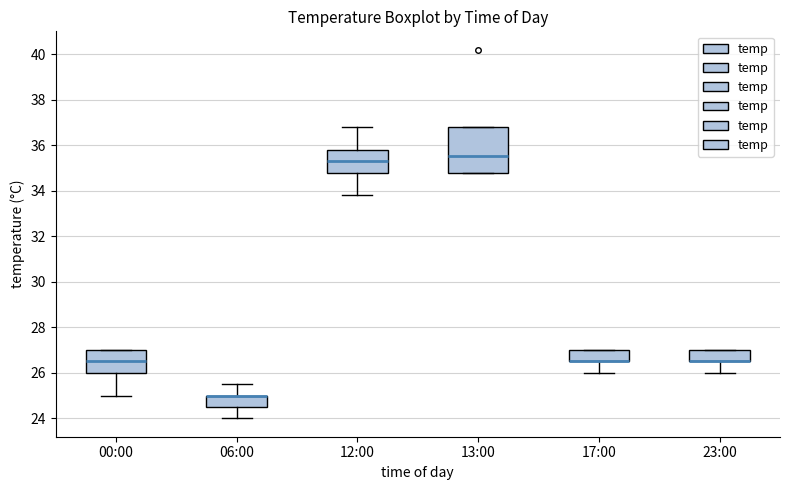

Comparing the boxes themselves (not the whiskers), which one is the tallest?

13:00